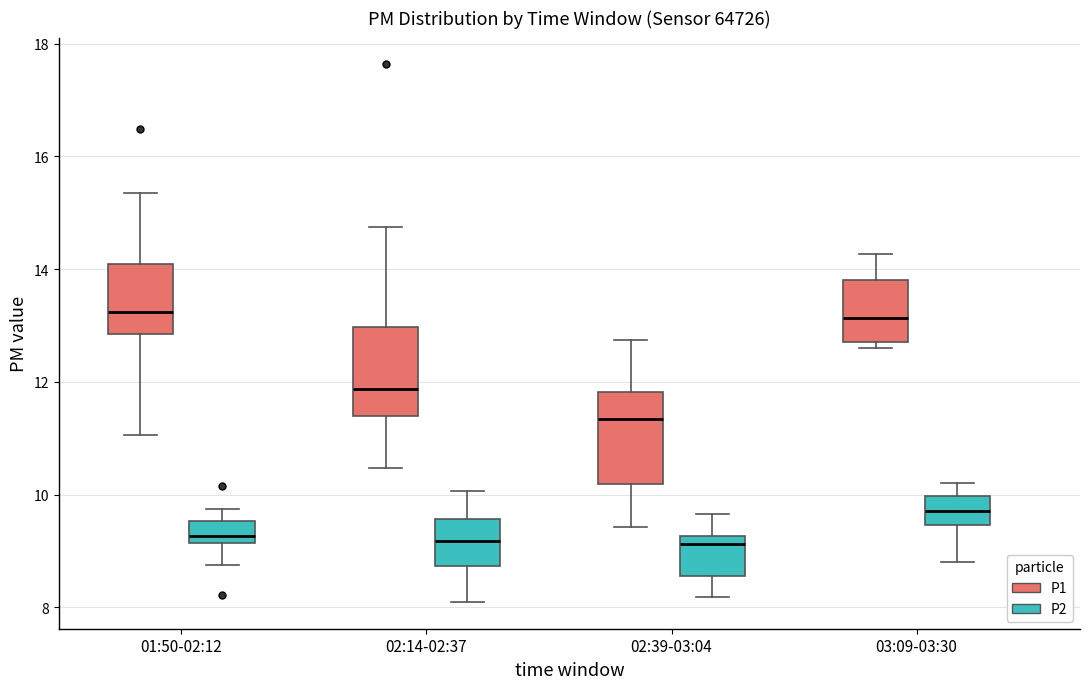

Where does the median line of the box for 02:39-03:04 (P1) sit on the y-axis? The values are not printed on the chart, so give them approximately, as read against the axis.

11.4